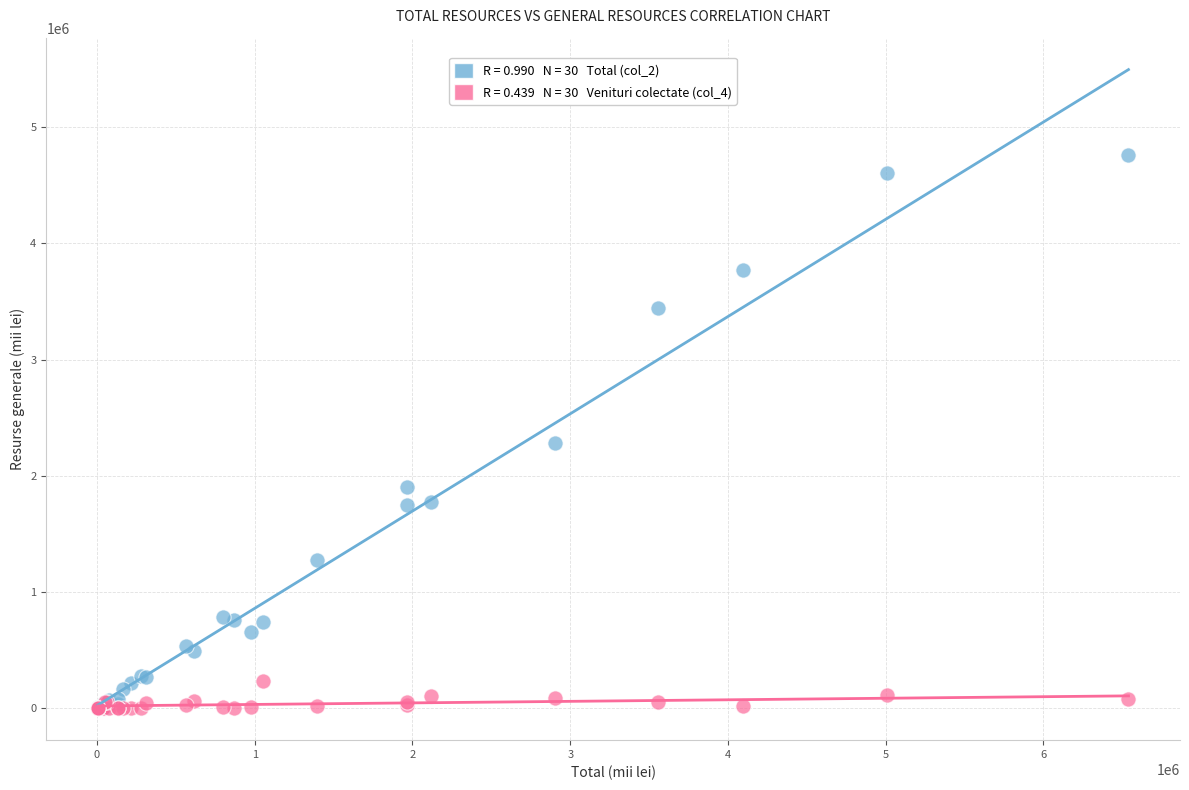

Across all series, what Y value is closest to 2382235?

2282247.4